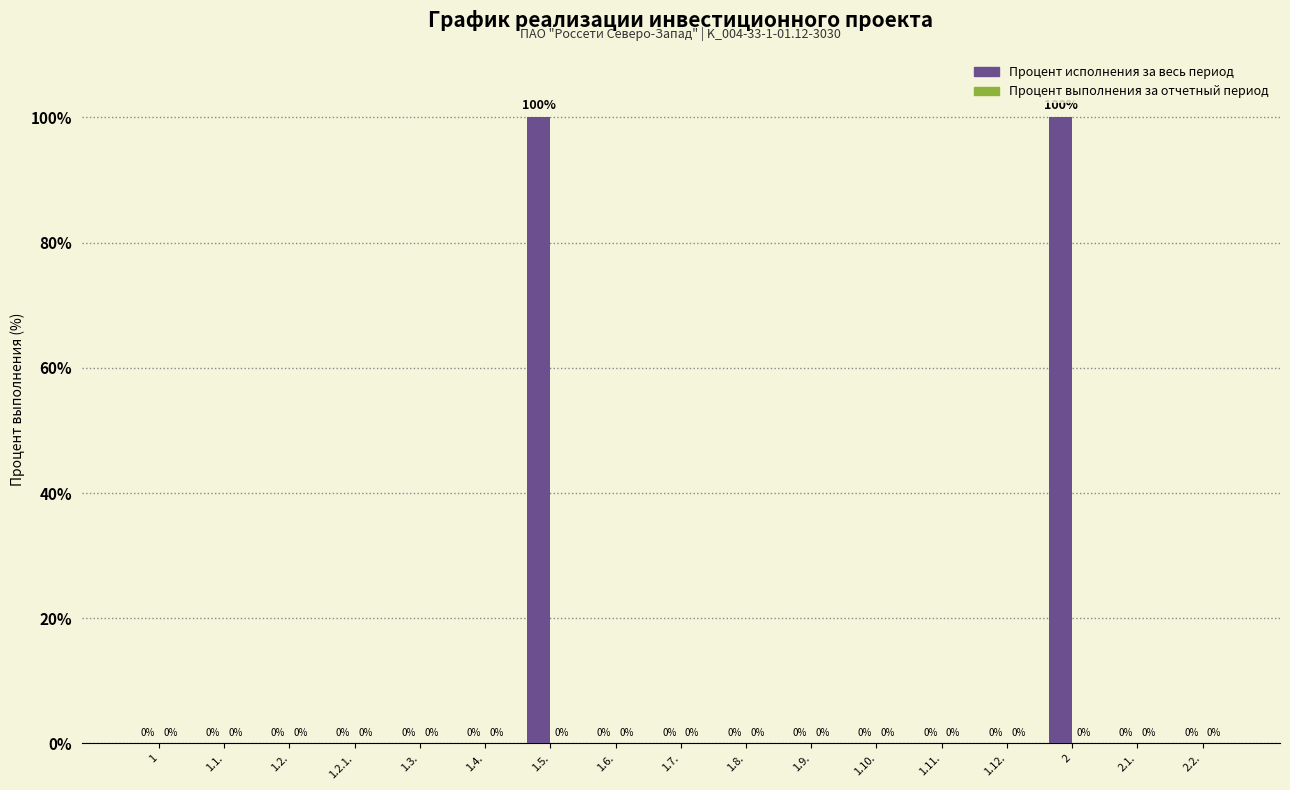

Reading left to right, transcribe all the data shown in this chart.

1=0	1.1.=0	1.2.=0	1.2.1.=0	1.3.=0	1.4.=0	1.5.=100	1.6.=0	1.7.=0	1.8.=0	1.9.=0	1.10.=0	1.11.=0	1.12.=0	2=100	2.1.=0	2.2.=0